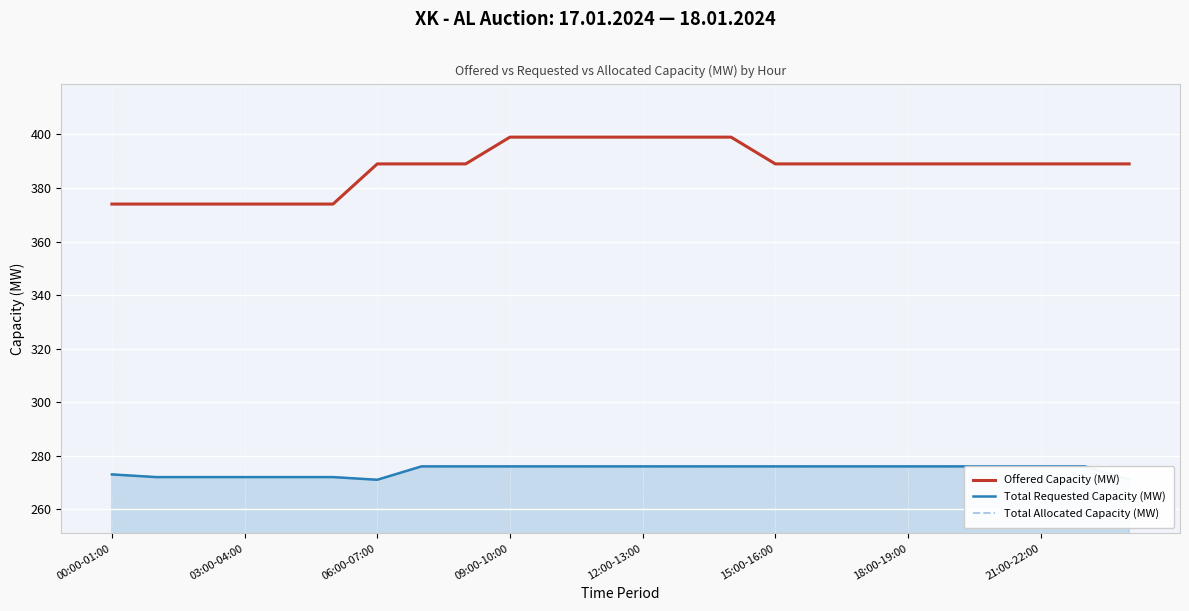

What is the maximum value for Offered Capacity (MW)?

399